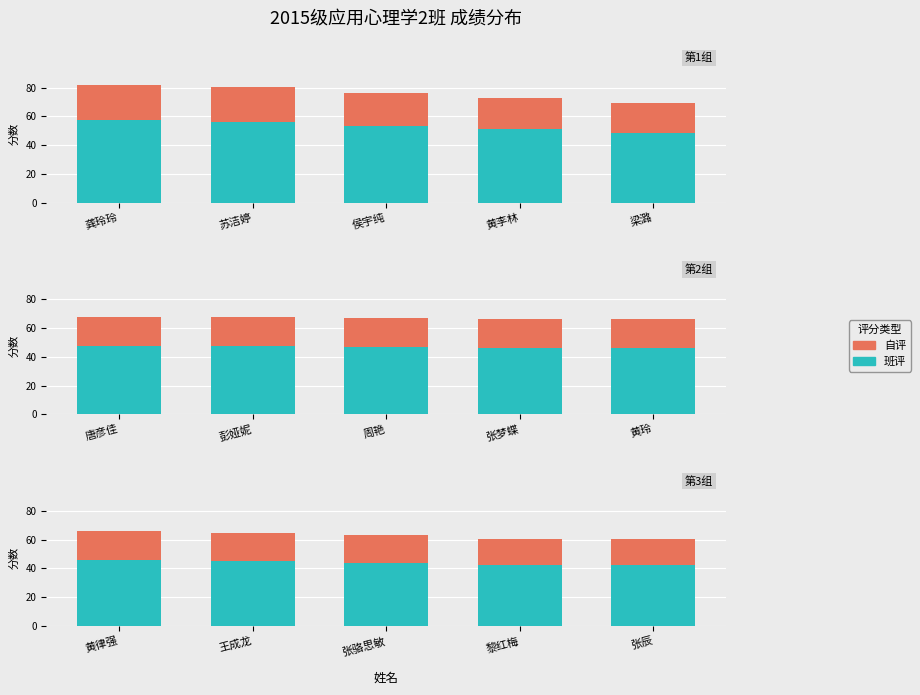

Rank the series at 黎红梅 from lowest to highest value.

自评, 班评